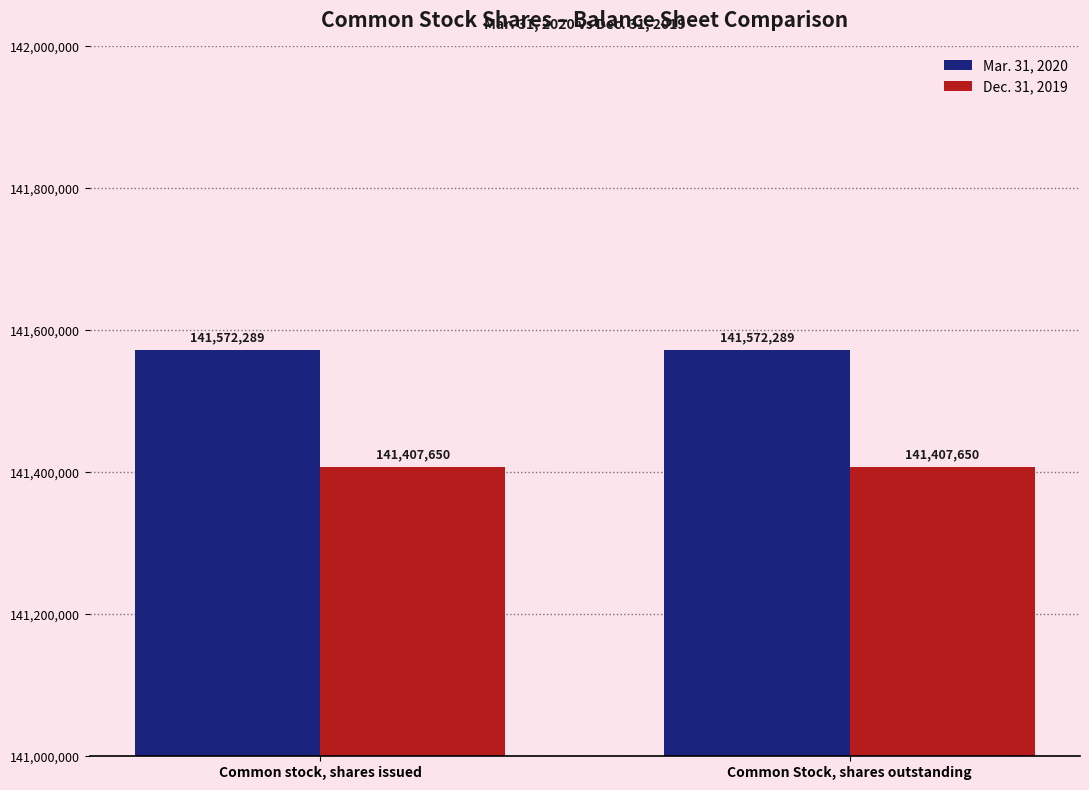

Count the number of categories in the chart.

2